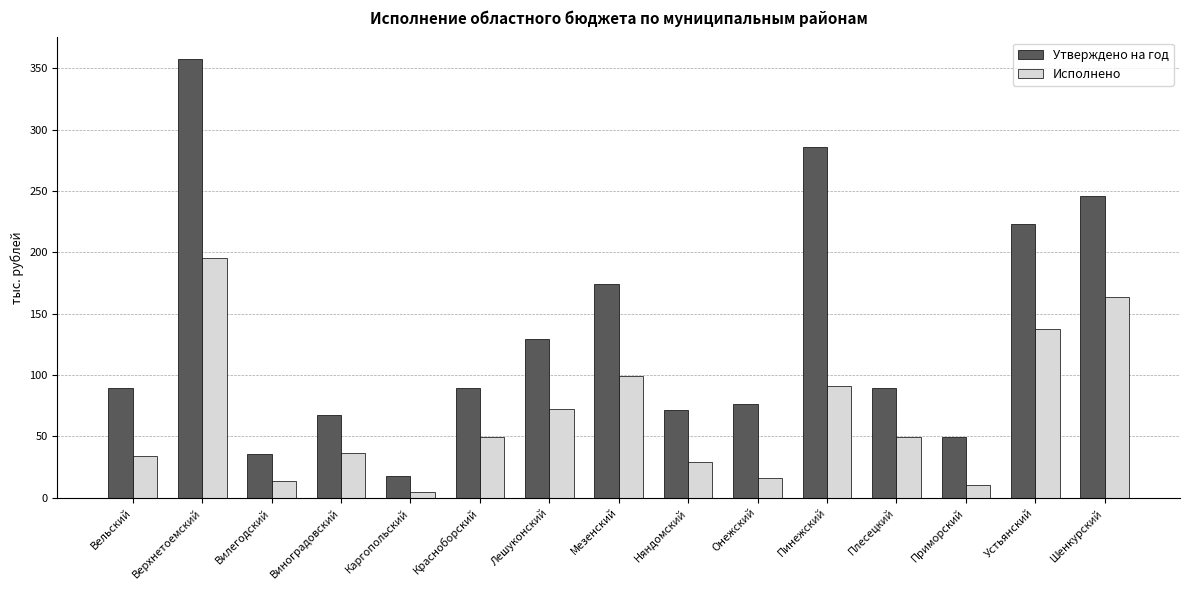

Rank the series at Няндомский from lowest to highest value.

Исполнено, Утверждено на год